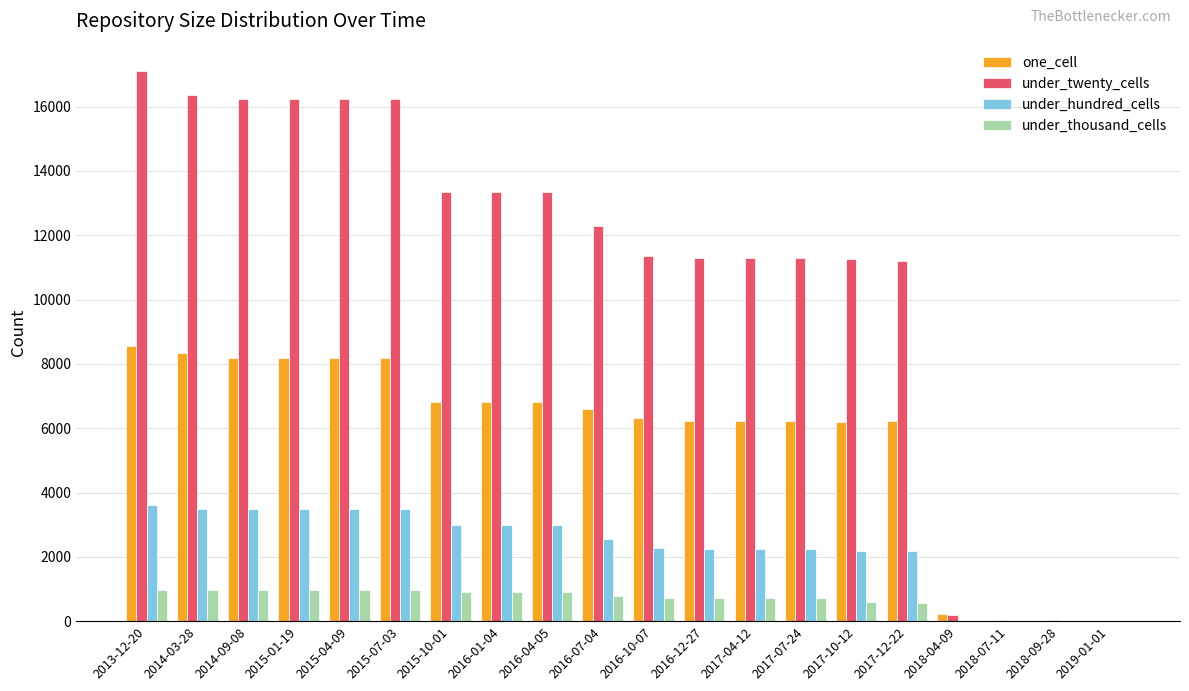

What is the approximate value of under_twenty_cells at 2018-07-11?

44